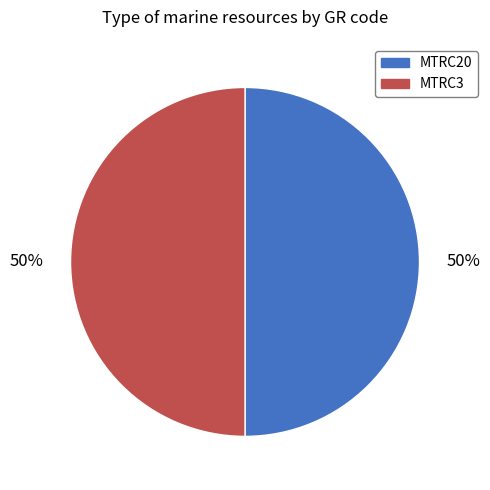

True or false: MTRC3 accounts for 57% of the total.

False